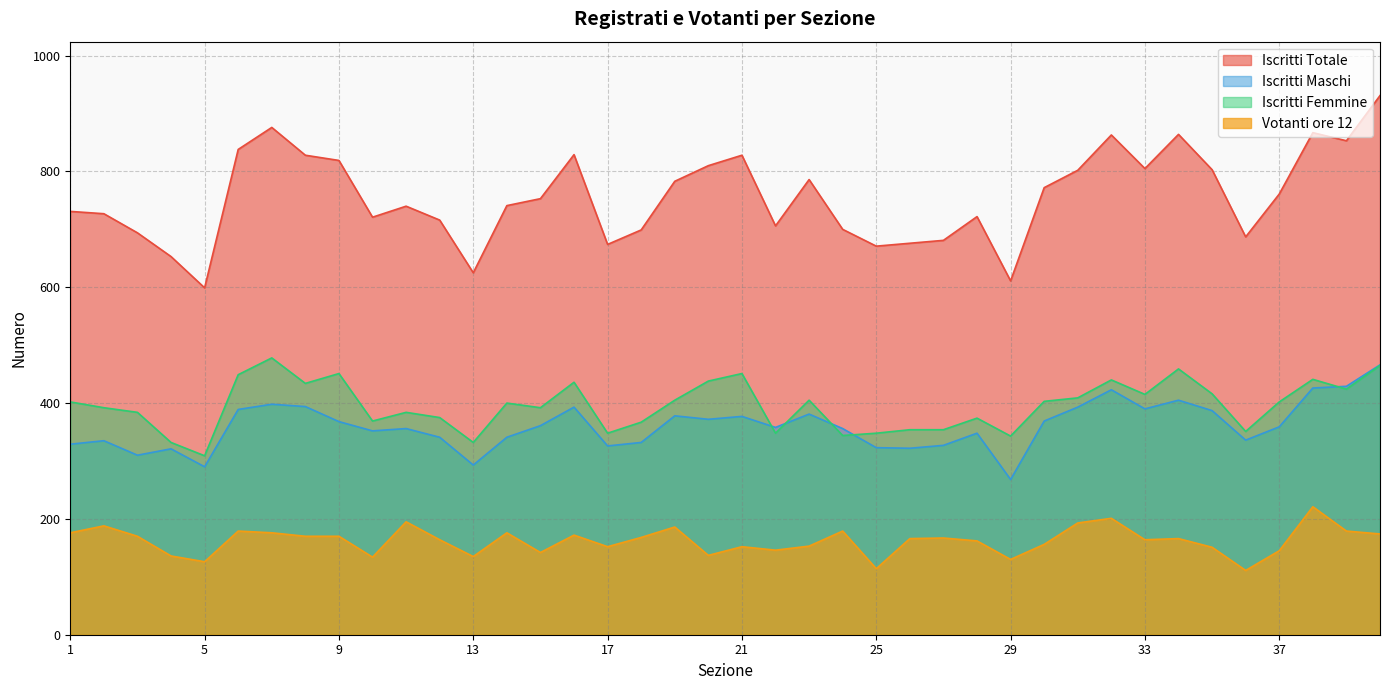

What is the maximum value shown in the chart?

931